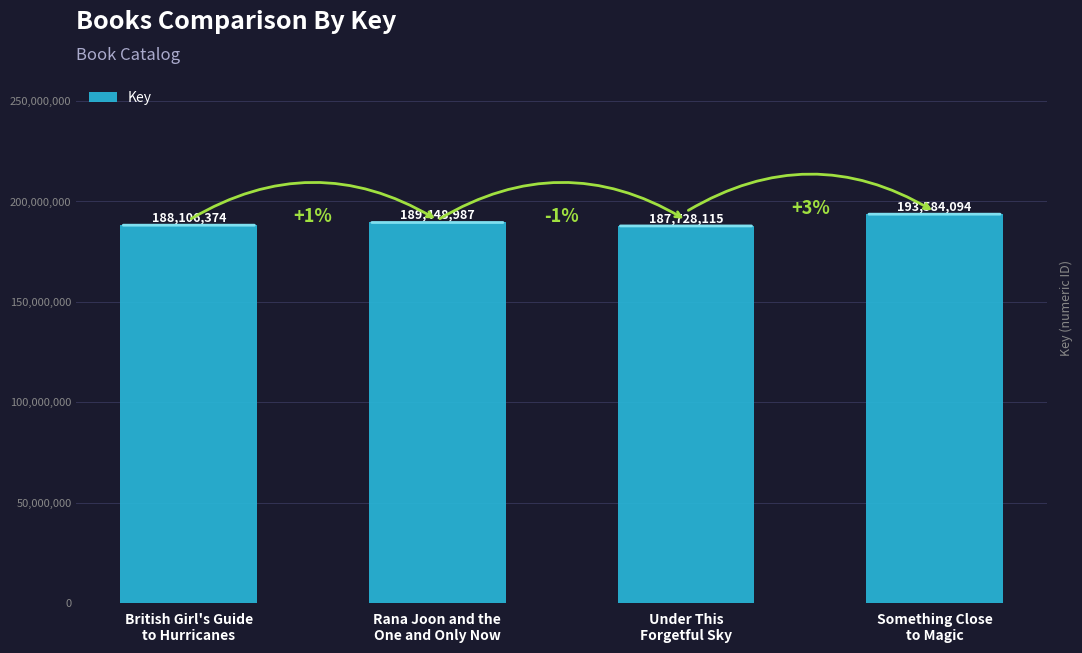

Reading left to right, list all the values displayed in this chart.

British Girl's Guide
to Hurricanes=188106374	Rana Joon and the
One and Only Now=189448987	Under This
Forgetful Sky=187728115	Something Close
to Magic=193584094